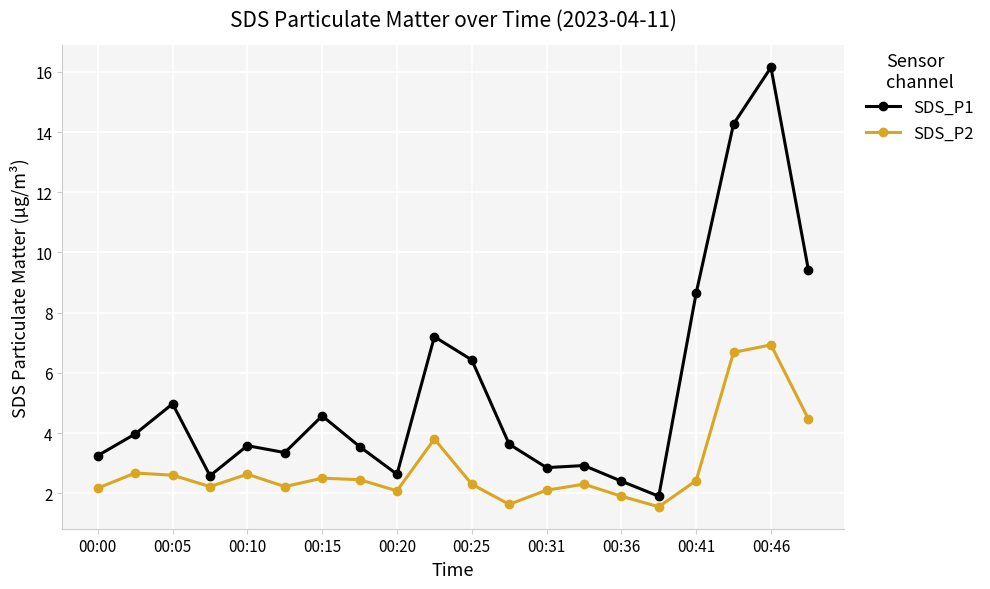

What is the value of the SDS_P2 point at the 6th from the left?

2.2